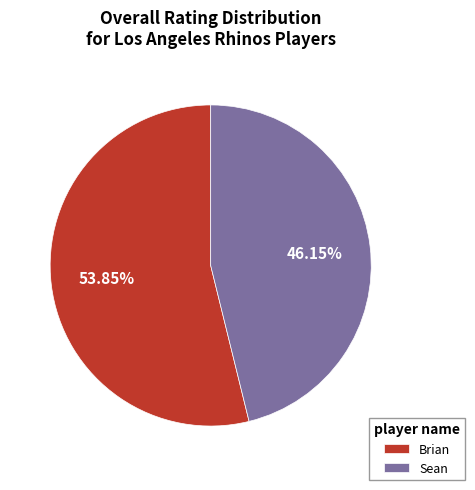

Combined, do Brian and Sean account for over 50%?

Yes